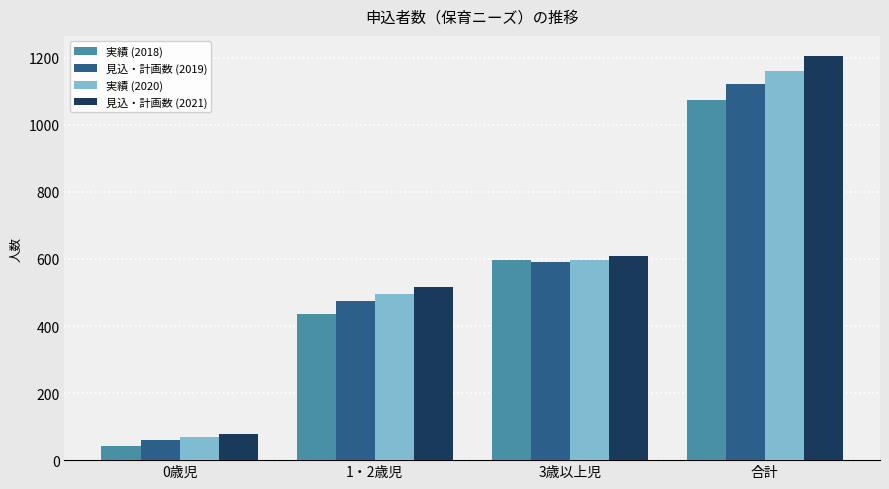

At which category is the sum across all series the highest?

合計